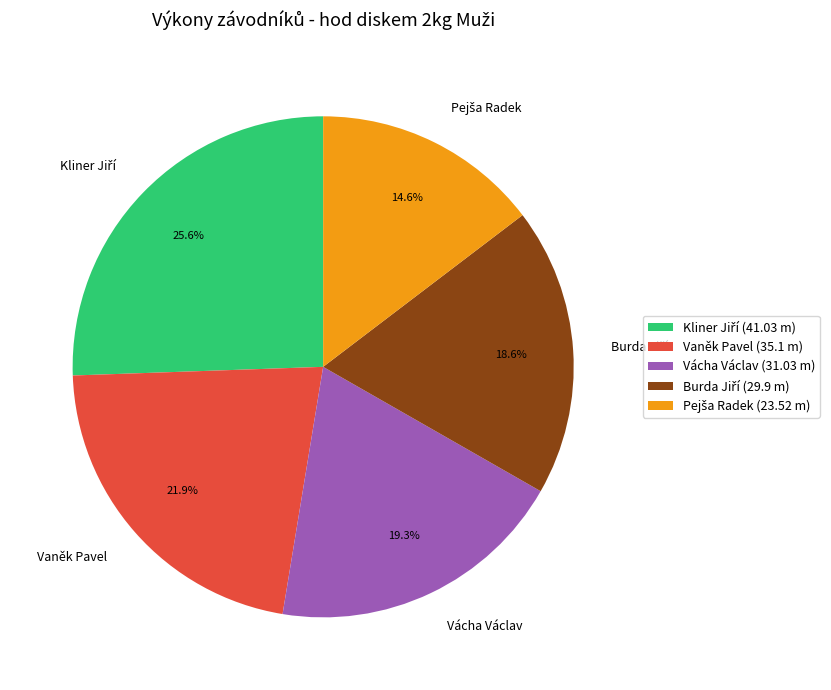

What portion of the pie excludes Vaněk Pavel?

78.1%